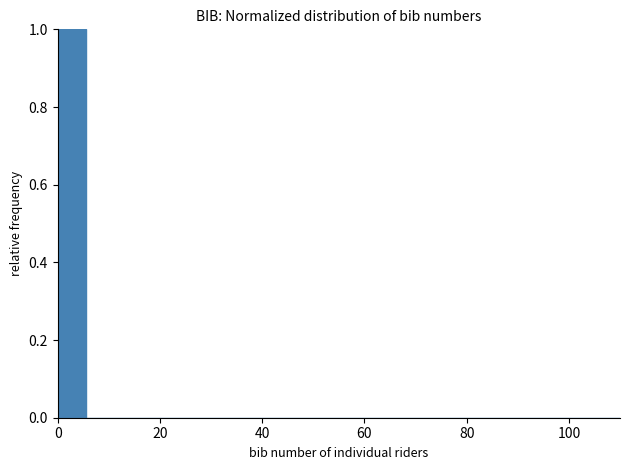

Around what value on the x-axis is the tallest bar? Give the approximate position of its centre, as read against the axis.

2